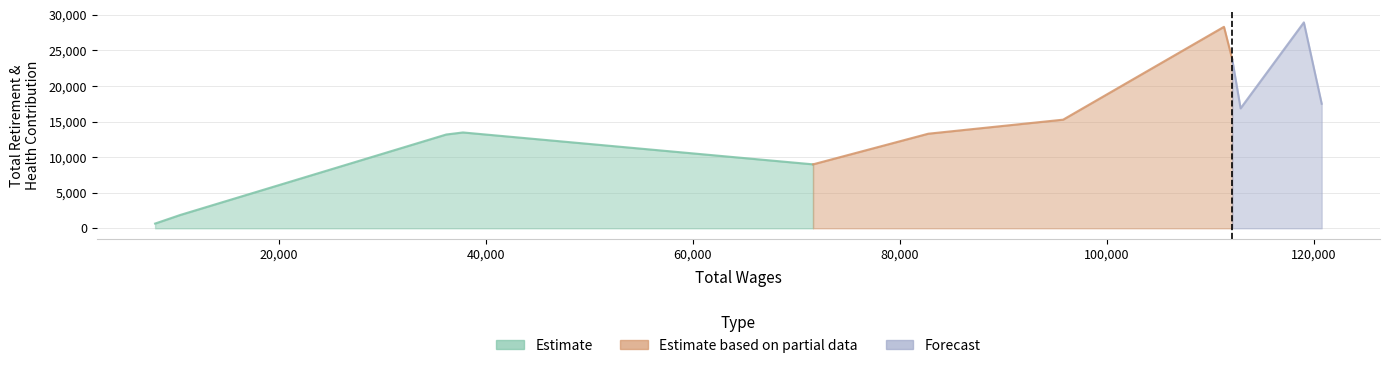

How many data points are less than 15267?

6